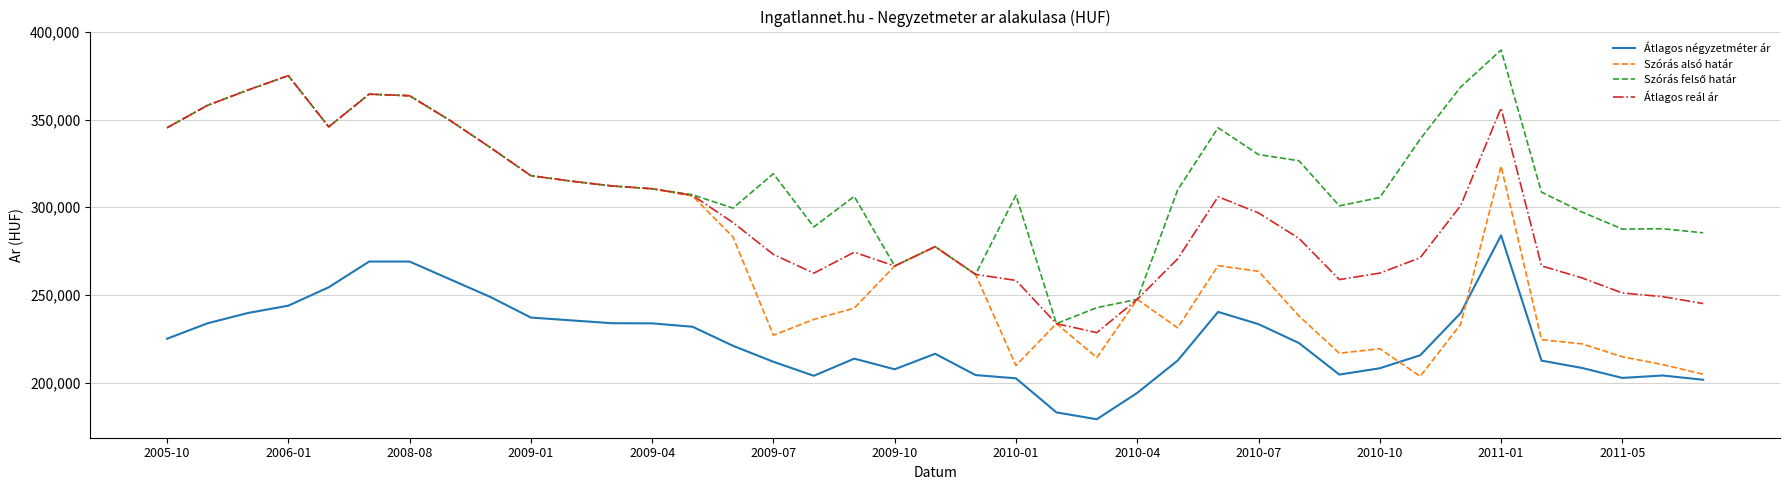

What is the highest value of the Szórás alsó határ series?

375098